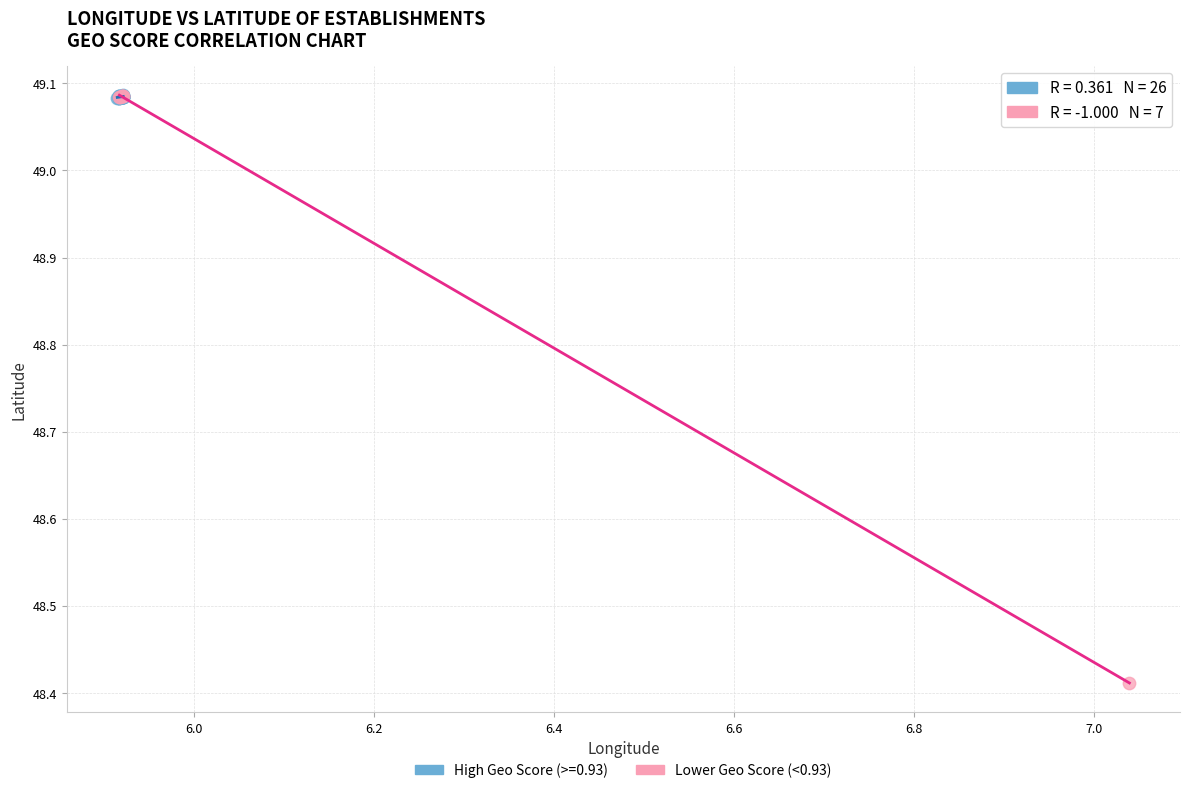

Which series has the largest Y range (max minus min)?

Lower Geo Score (<0.93)